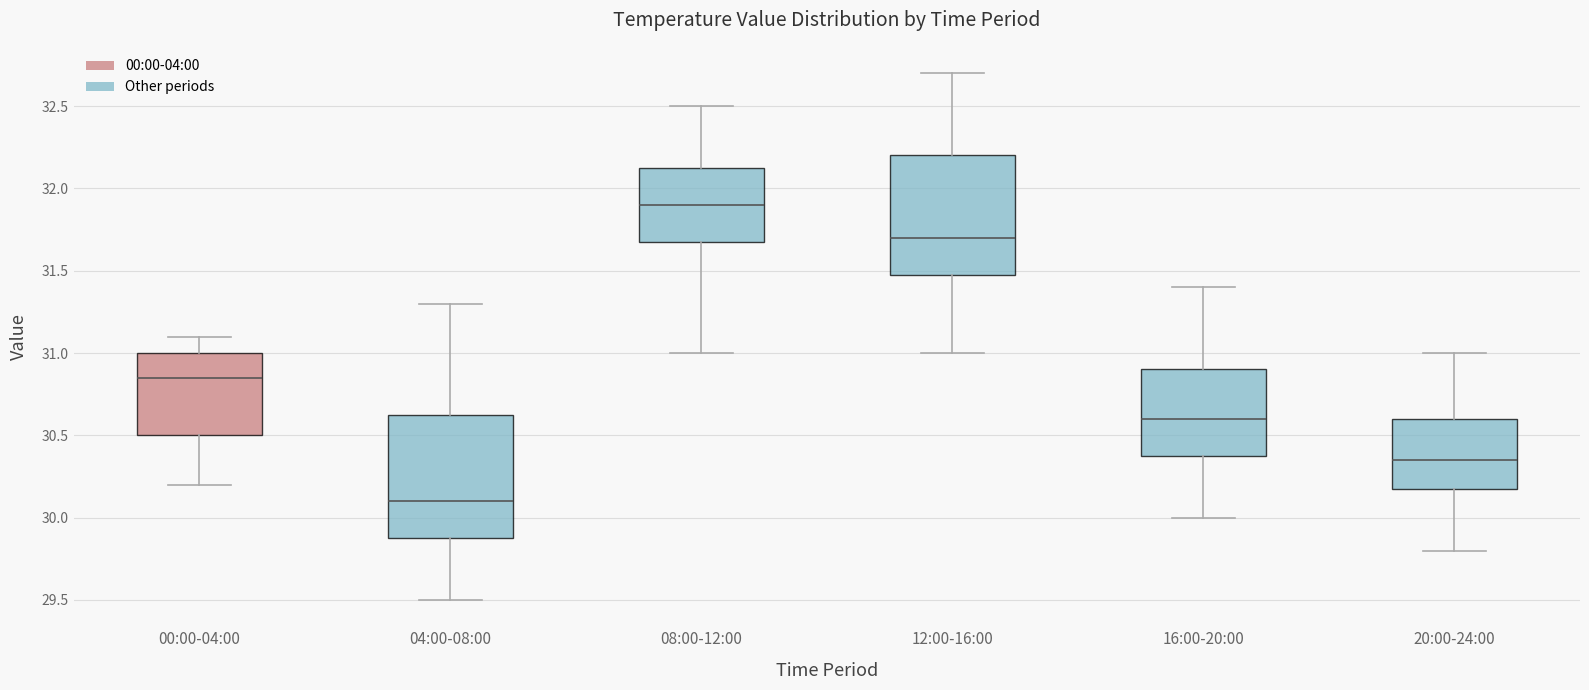

Where is the upper edge of the box for 08:00-12:00 on the y-axis? The values are not printed on the chart, so give them approximately, as read against the axis.

32.15